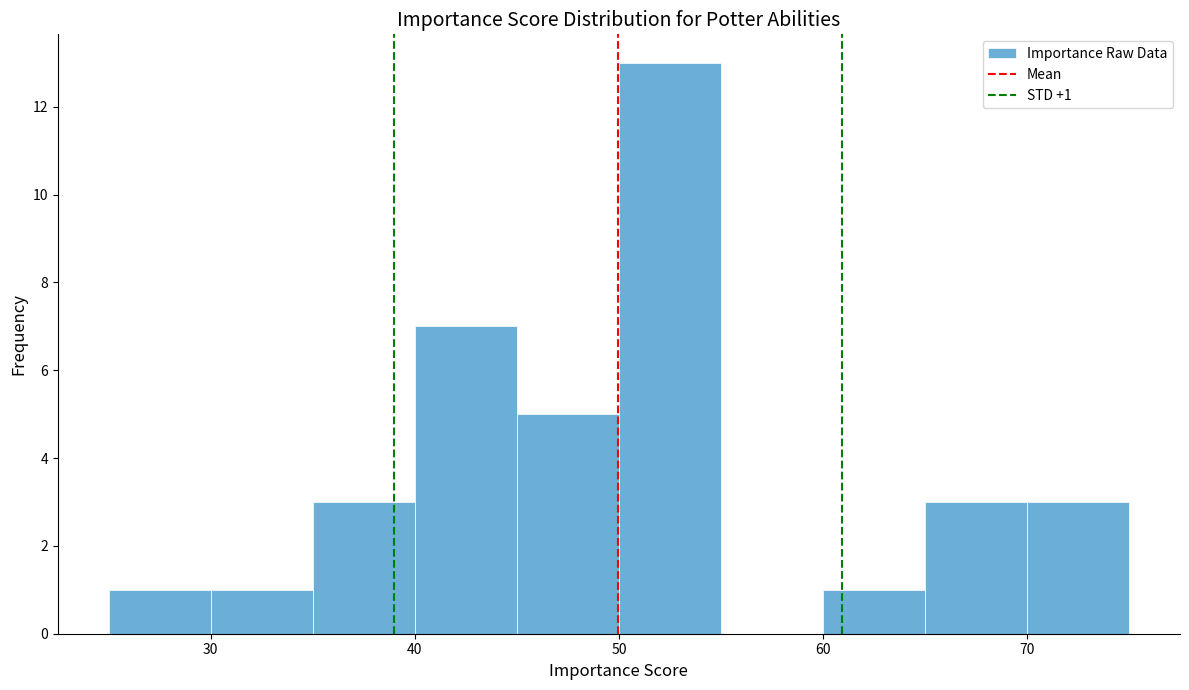

Over which range of the x-axis is the bar tallest?

50 to 55